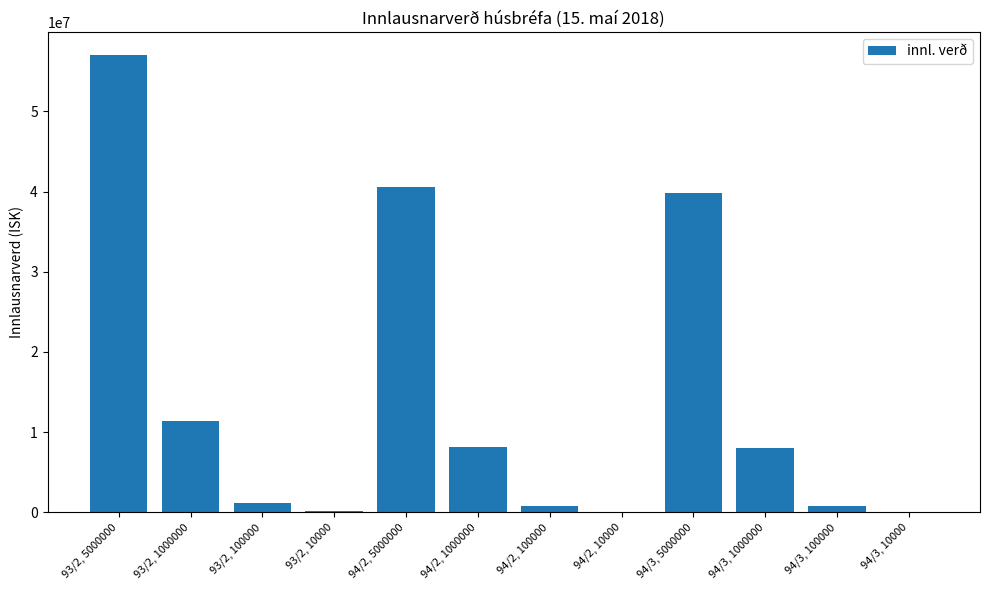

The value at 94/3, 5000000 is 70789615. True or false?

False